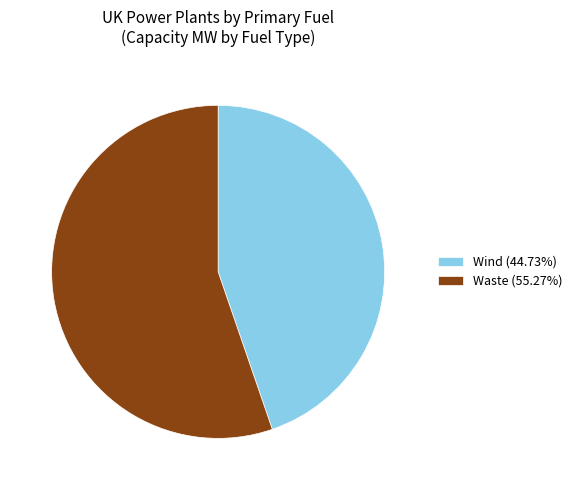

How many segments does this pie chart have?

2